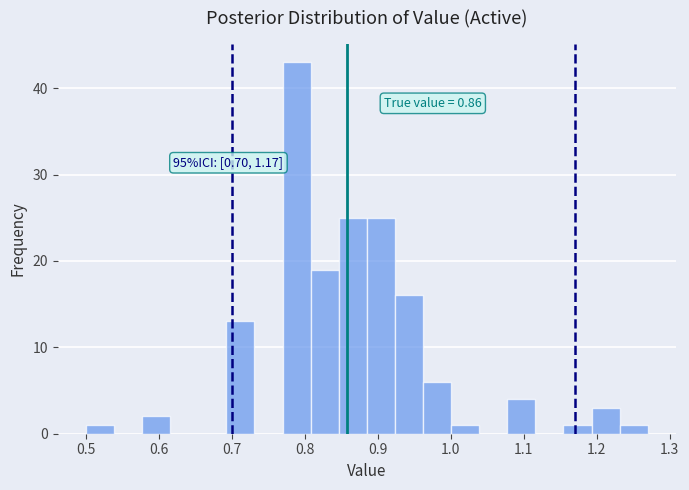

Read against the x-axis, roughly where is the centre of the tallest bar?

0.79